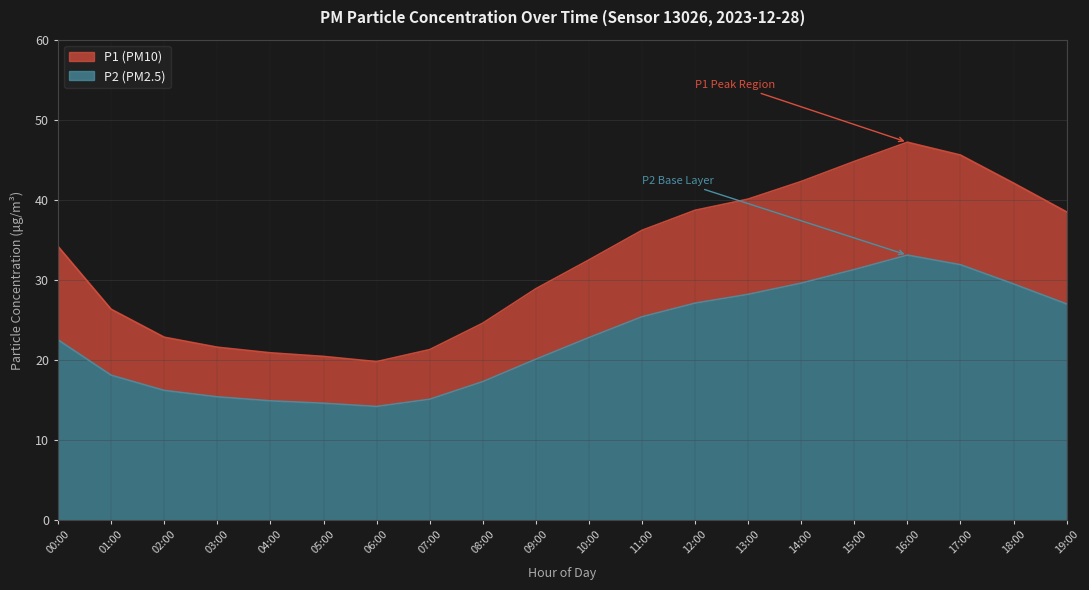

True or false: P2 and P1 intersect in this chart.

False